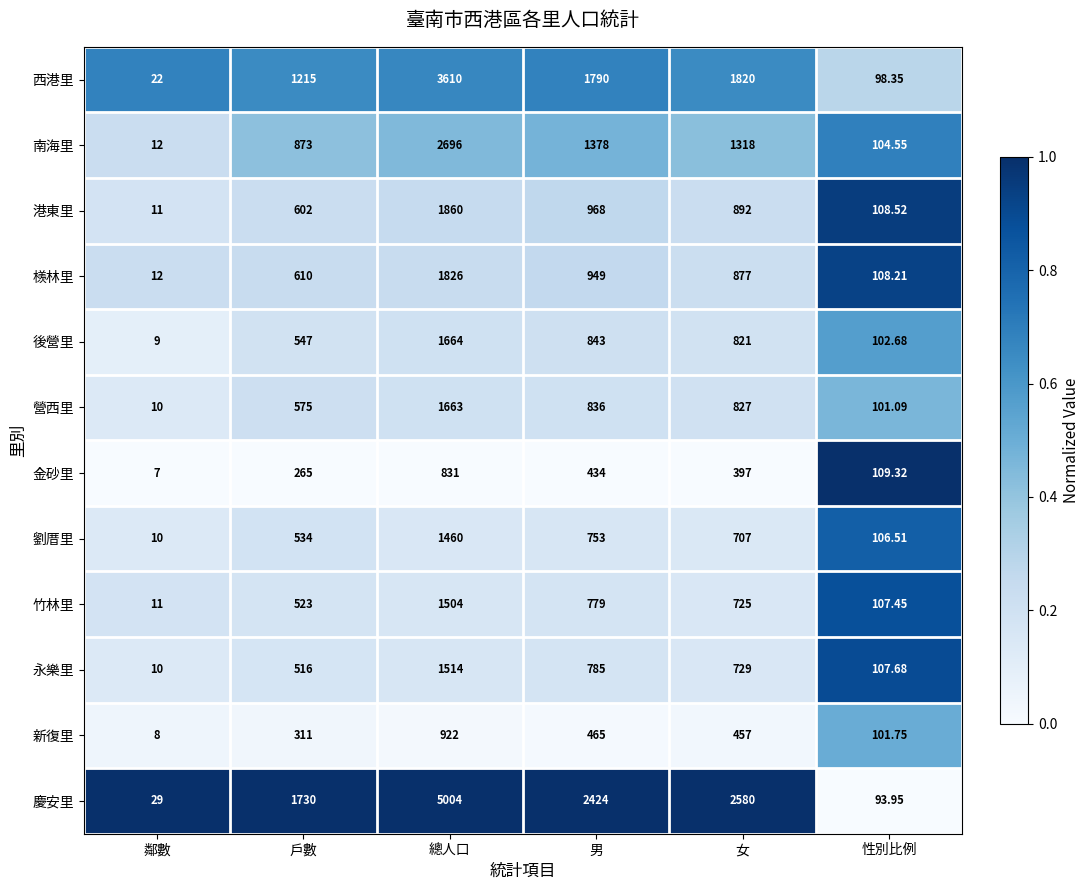

Which series has the widest spread of values?

慶安里